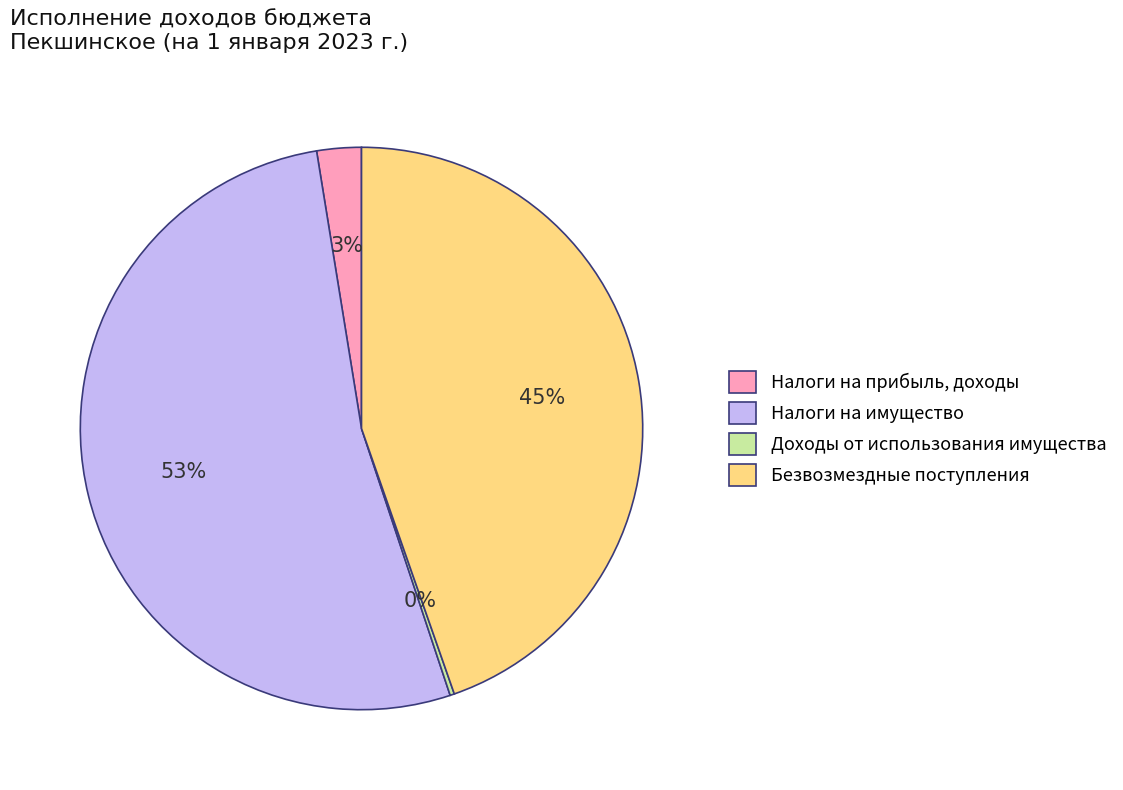

To the nearest percent, what percentage of the pie is Налоги на прибыль, доходы?

3%